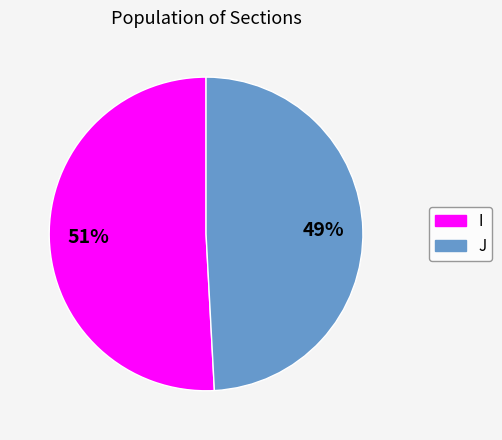

Is J the majority of the pie?

No